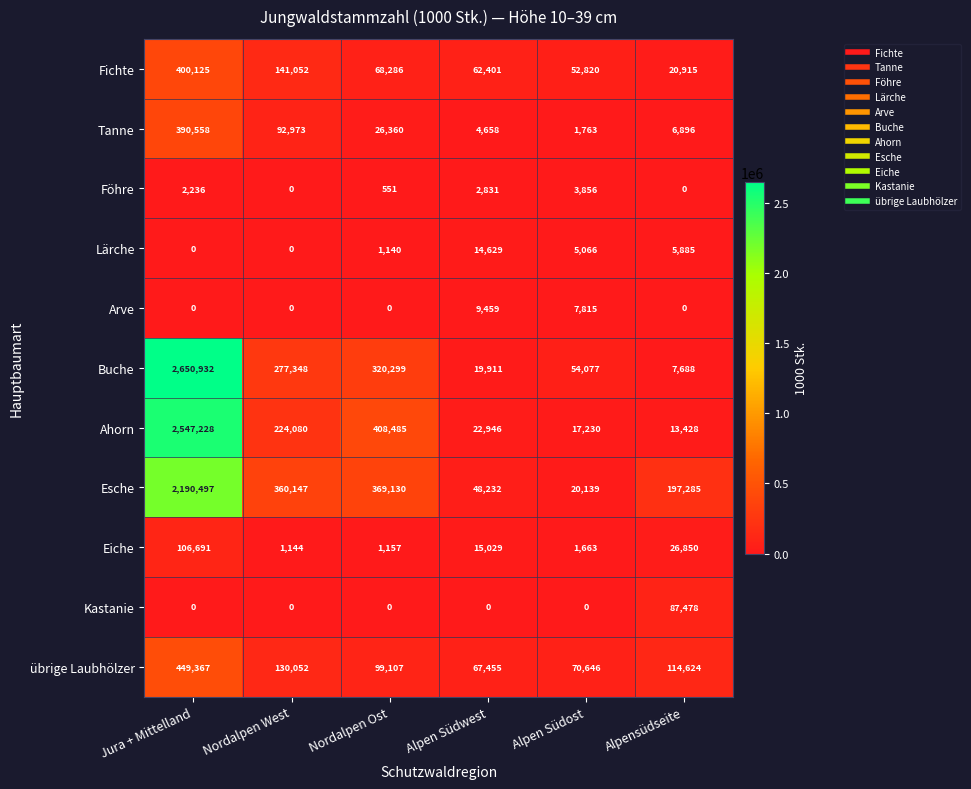

What is the maximum value for Ahorn?

2547228